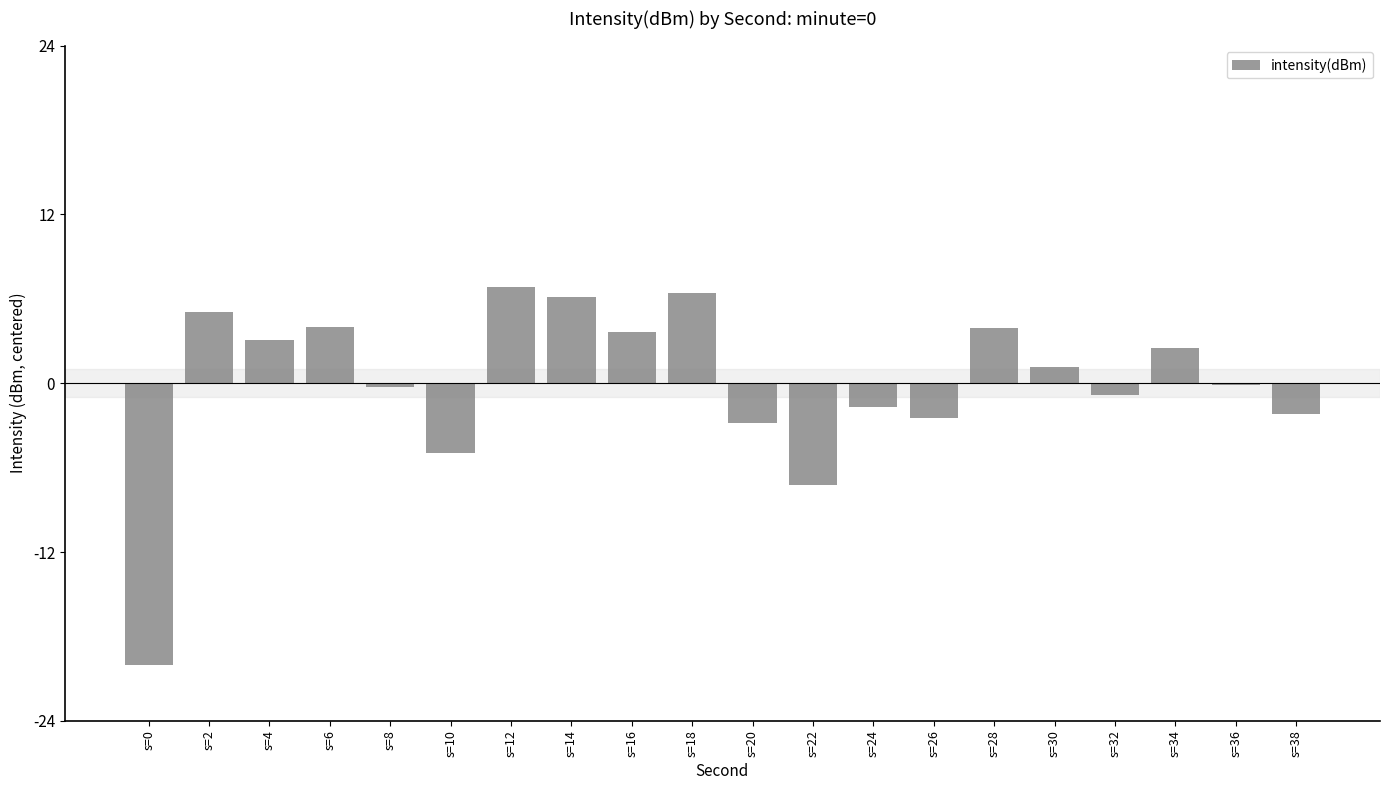

Count the number of categories in the chart.

20